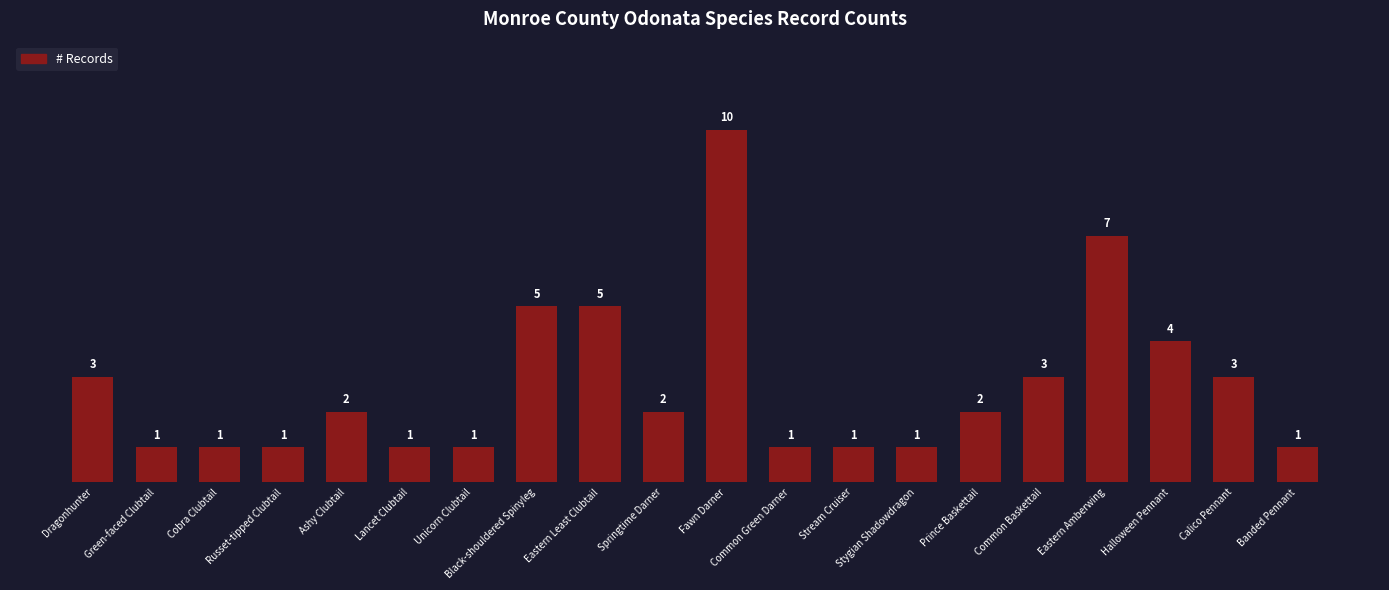

What is the difference between the maximum and minimum values?

9